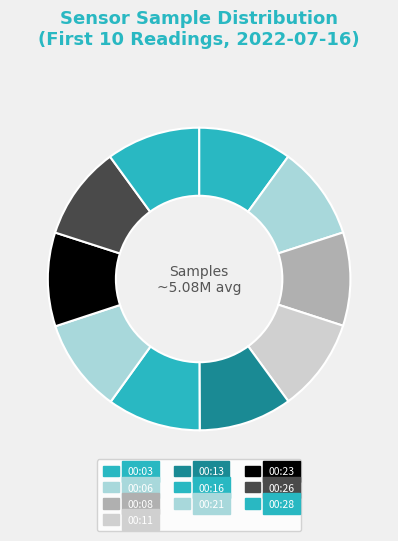

Does any single category account for the majority?

No